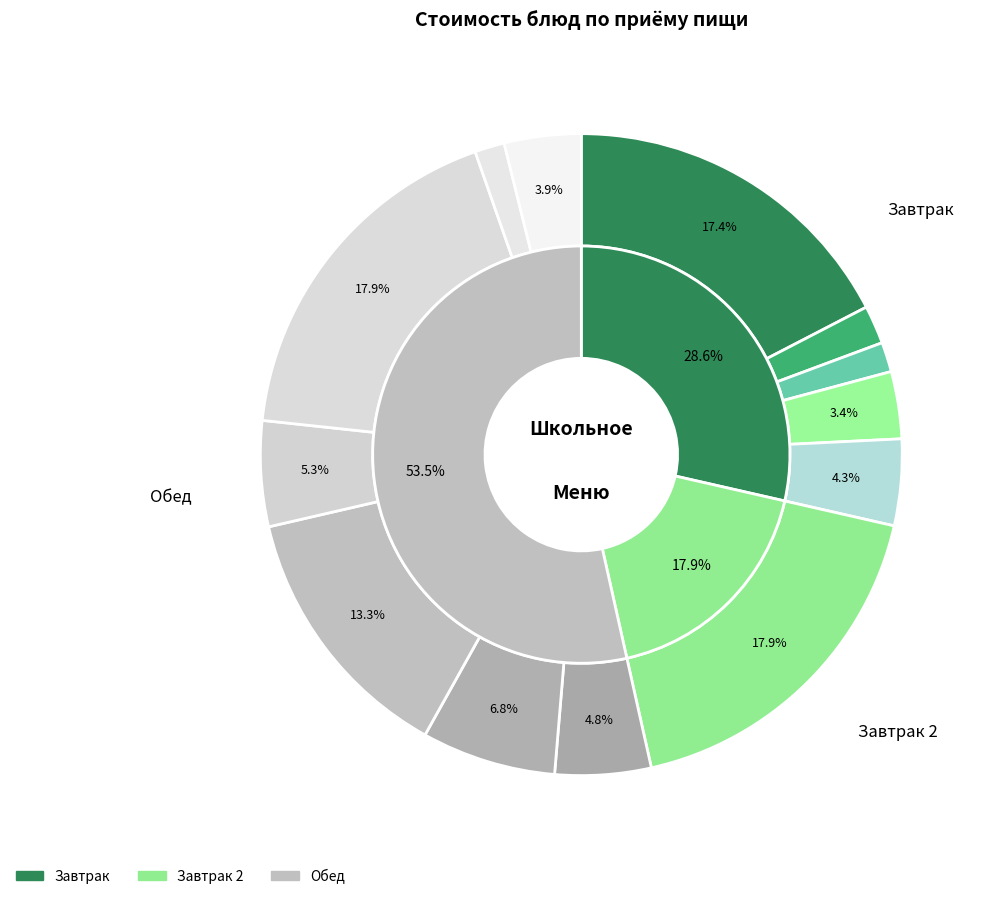

Between Чай с сахаром and Колбаса жареная с соусом, which is larger?

Колбаса жареная с соусом